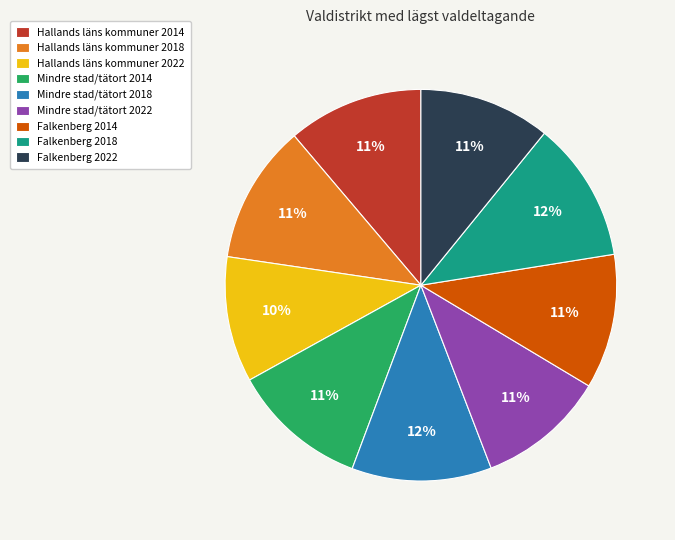

The Hallands läns kommuner 2018 slice represents 11% of the pie. True or false?

True